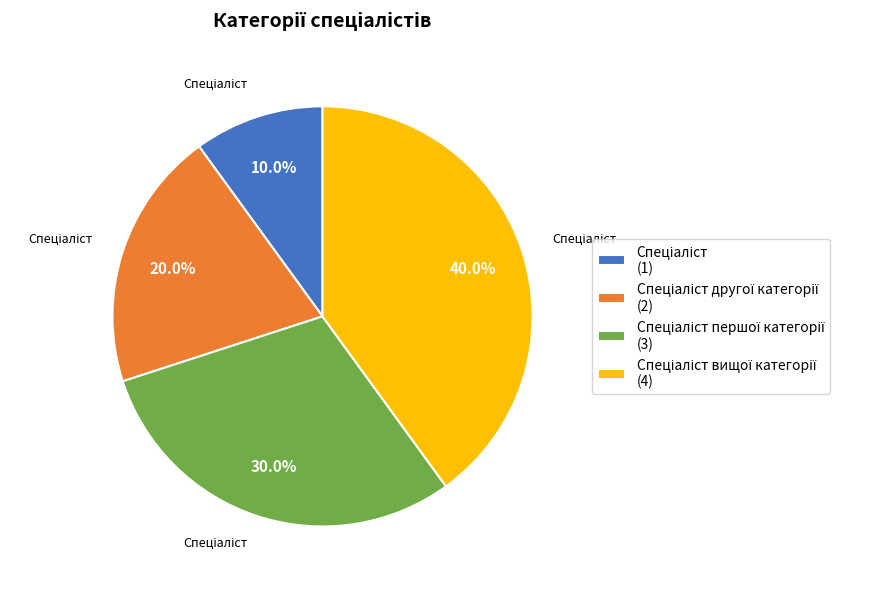

Is there a majority slice in this chart?

No